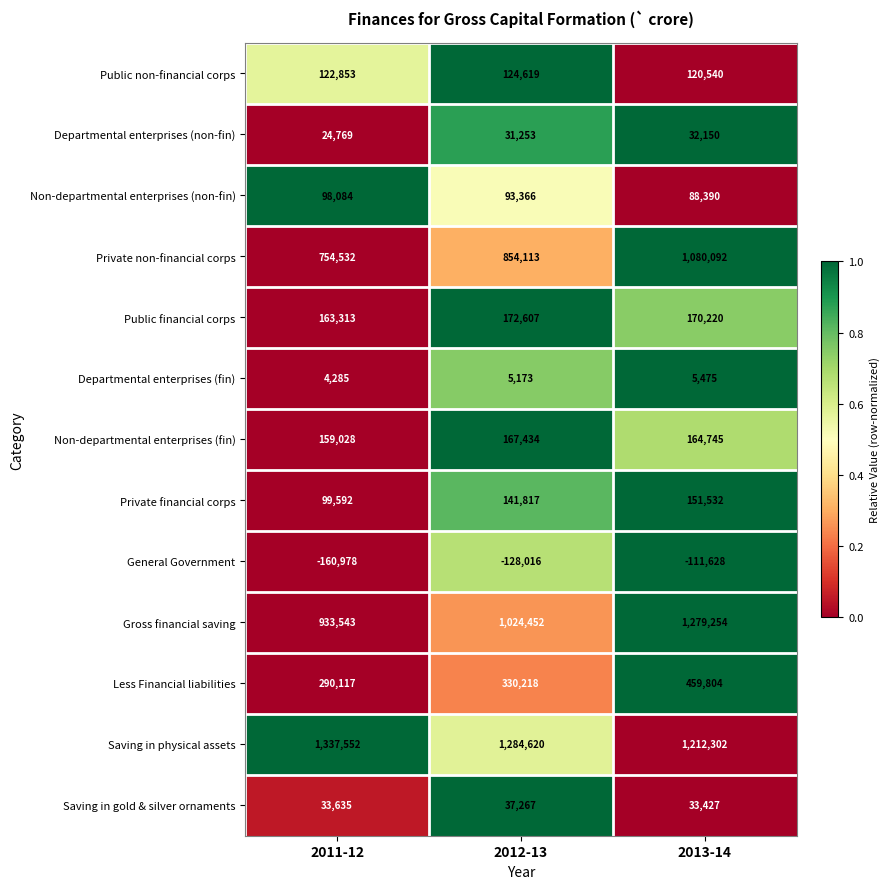

What is the total value across all series at 2011-12?

3860325